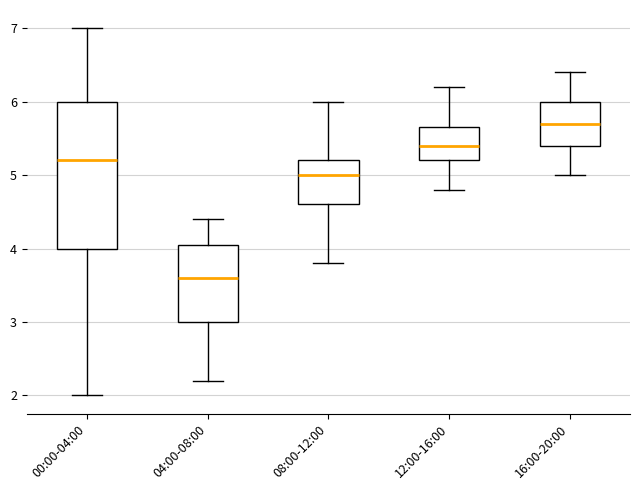

Which box has the highest median line?

16:00-20:00